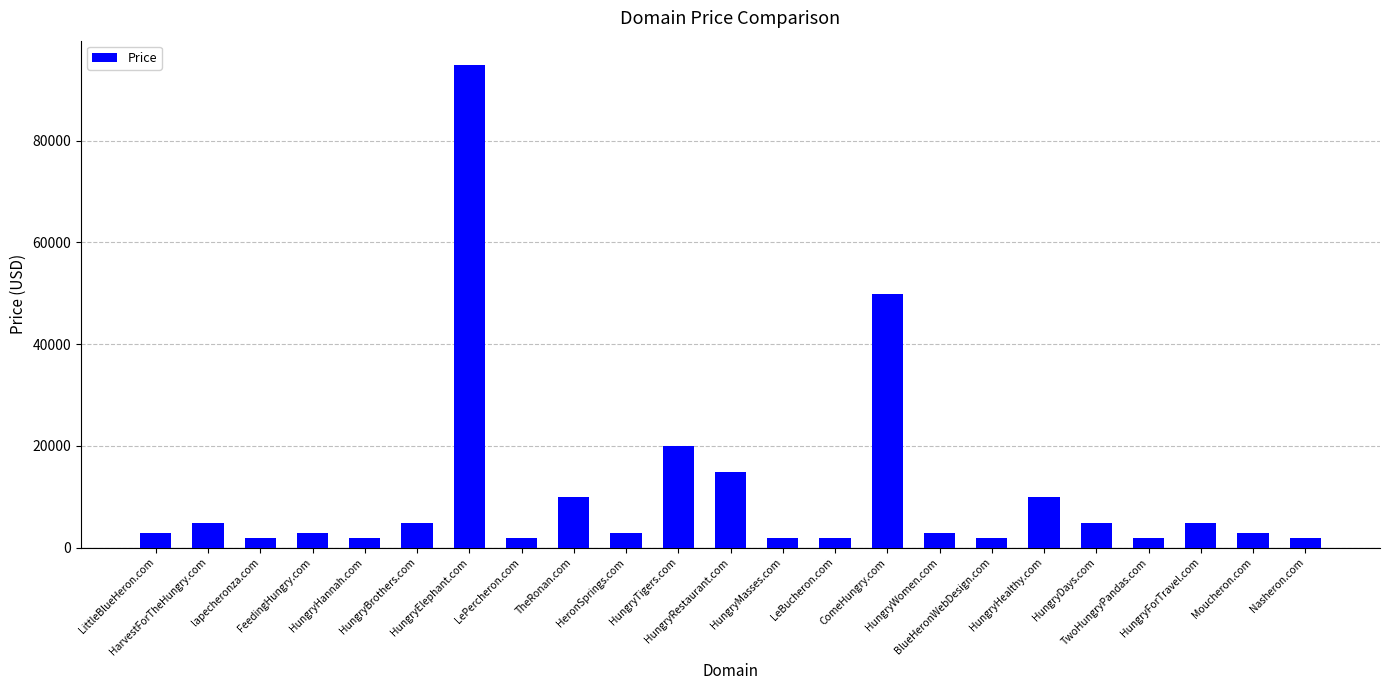

What is the maximum value shown in the chart?

94888